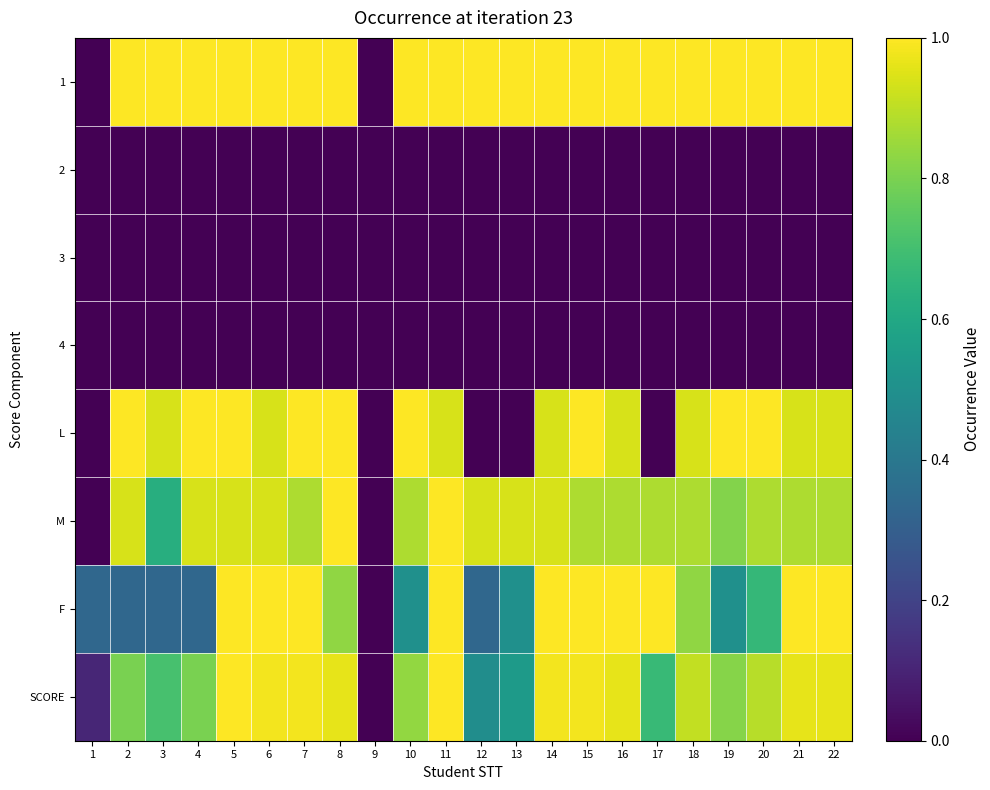

How many distinct data groups are displayed?

8